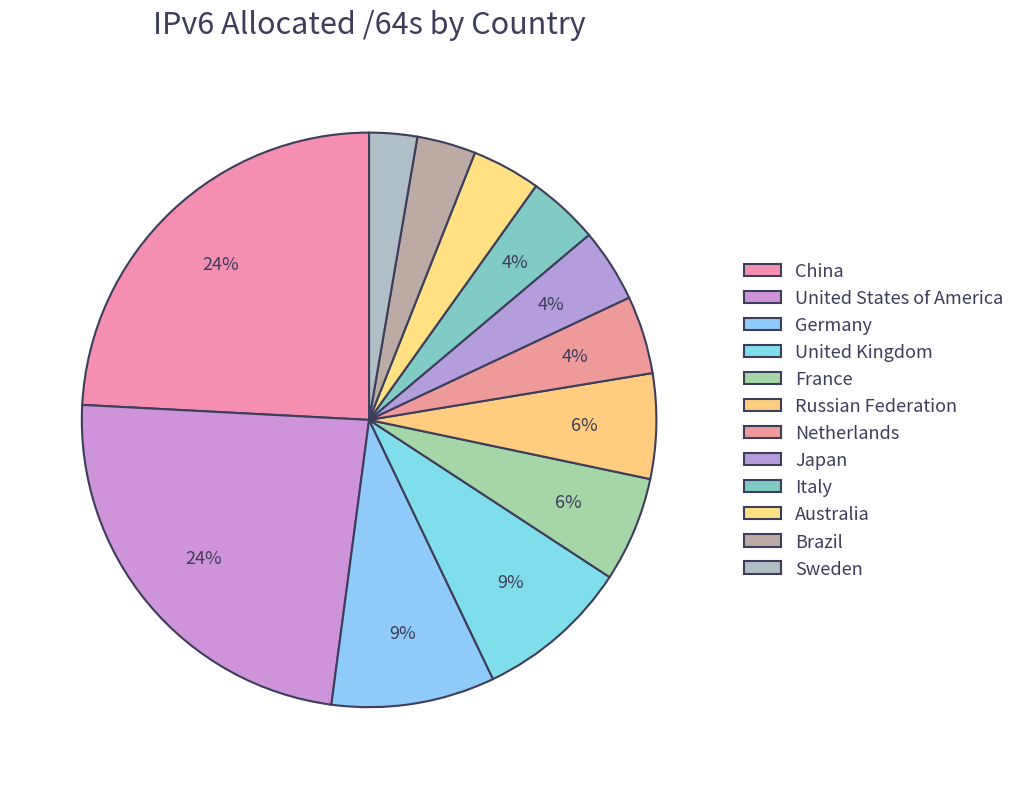

How many segments does this pie chart have?

12